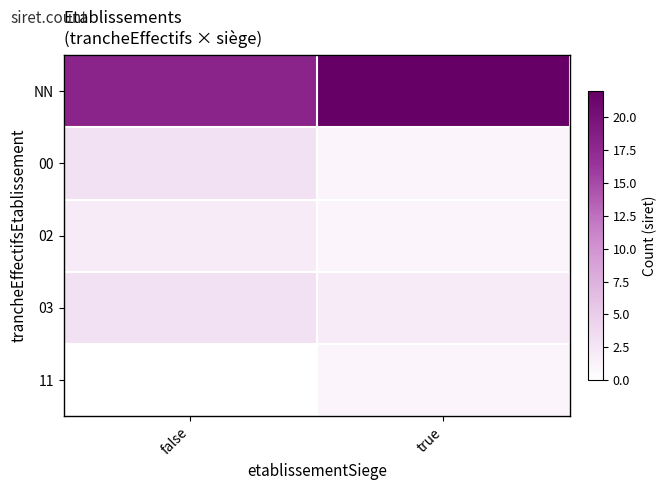

Which series changed the most between false and true?

NN